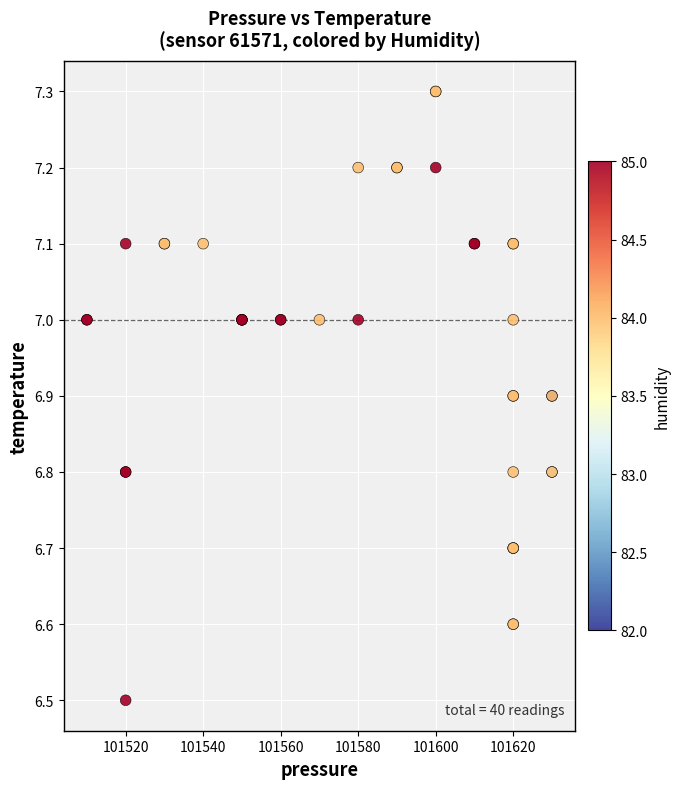

What Y value in the scatter plot is closest to 6?

6.5